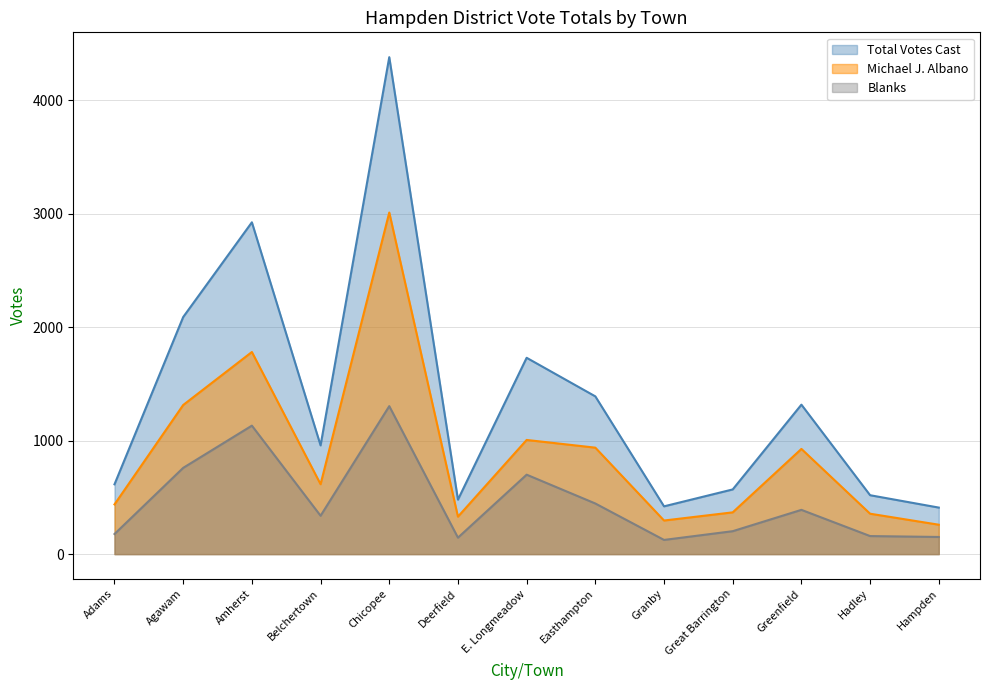

What is the label of the 12th point from the left?

Hadley